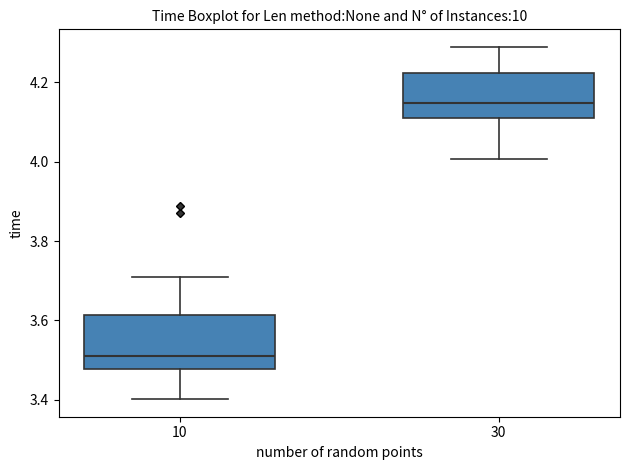

Which box is the tallest, from its lower edge to its upper edge?

10